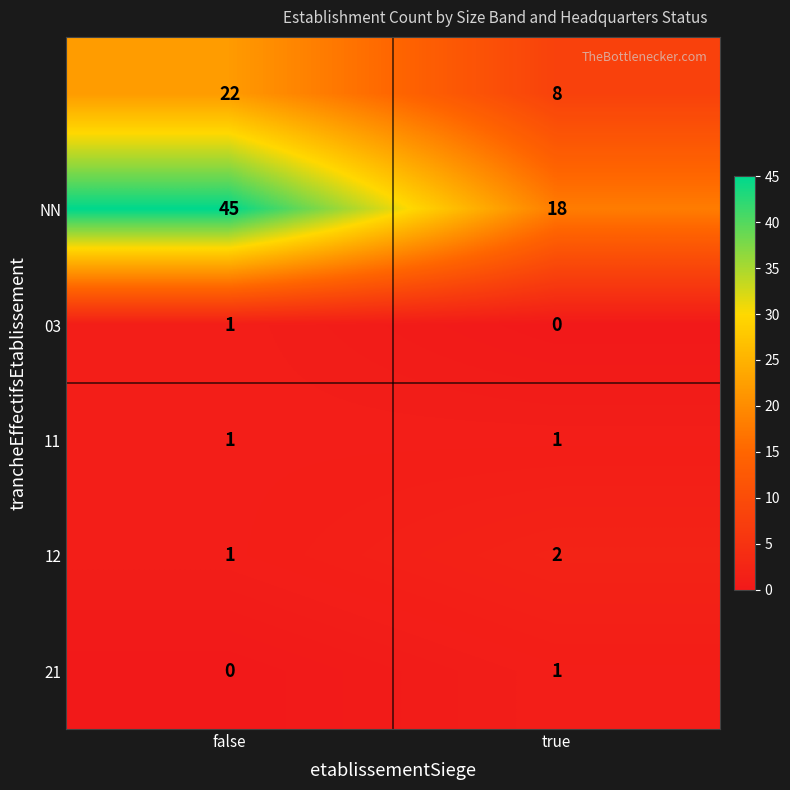

What is the spread (max minus min) of values at true?

18